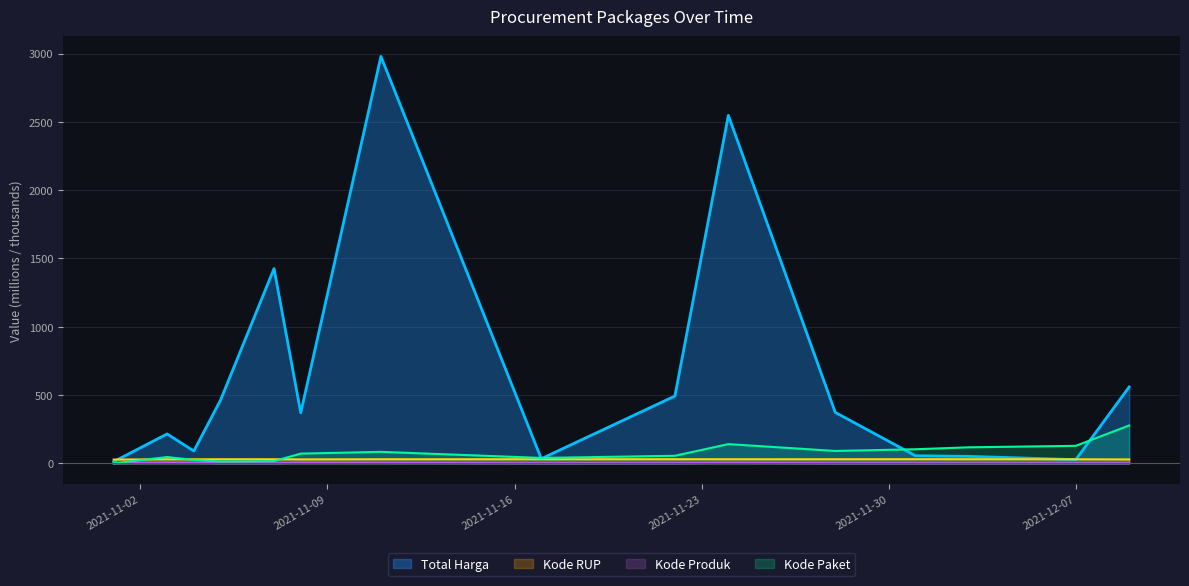

What are all the series names shown in the legend?

Total Harga, Kode RUP, Kode Produk, Kode Paket